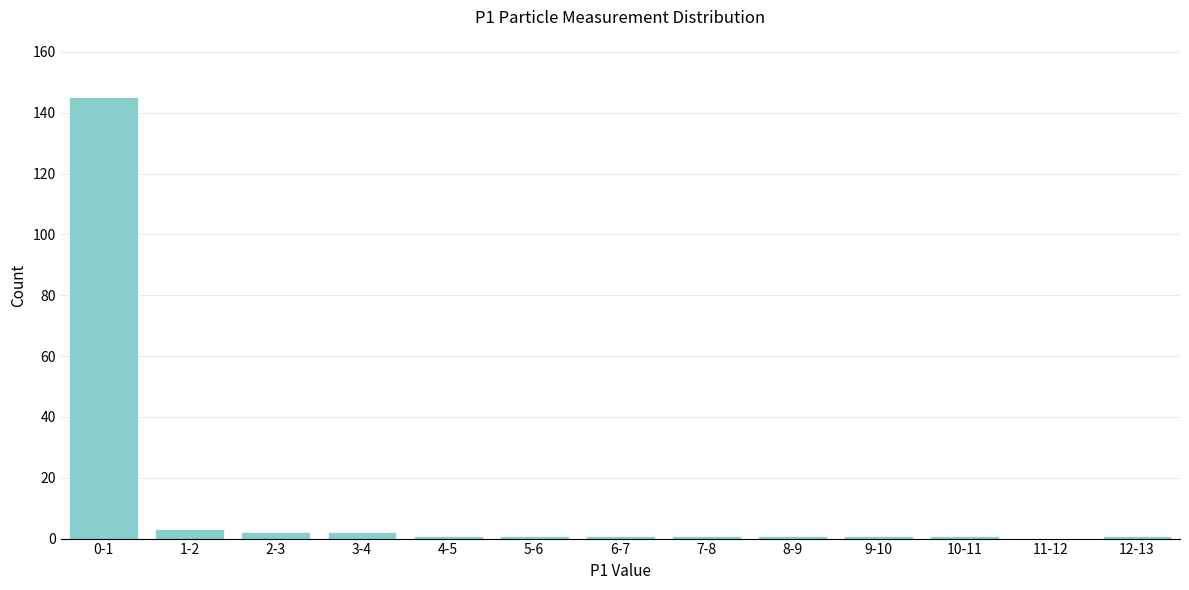

Reading left to right, transcribe all the data shown in this chart.

0-1=145	1-2=3	2-3=2	3-4=2	4-5=1	5-6=1	6-7=1	7-8=1	8-9=1	9-10=1	10-11=1	11-12=0	12-13=1